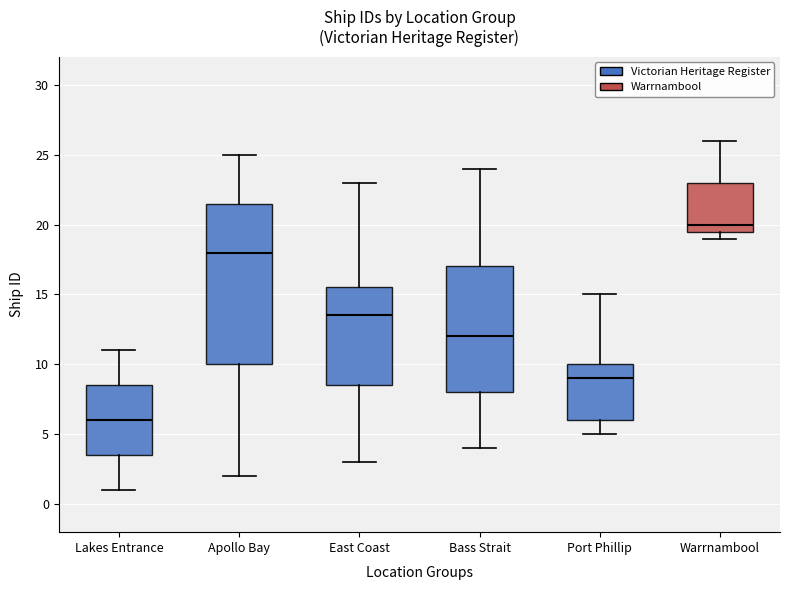

Which box's median line is the lowest?

Lakes Entrance